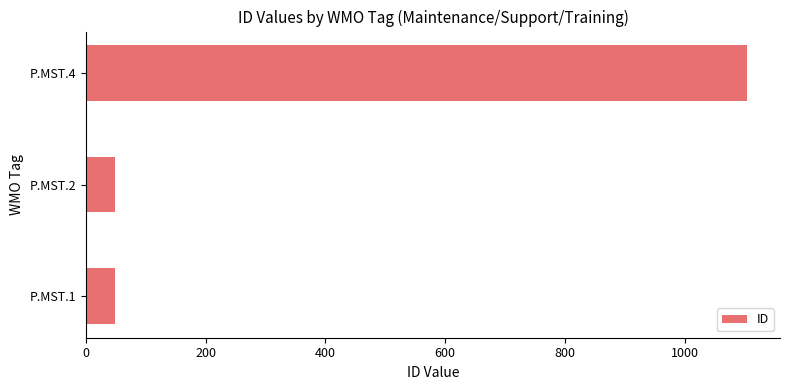

What is the sum of the values at P.MST.2 and P.MST.4?

1153